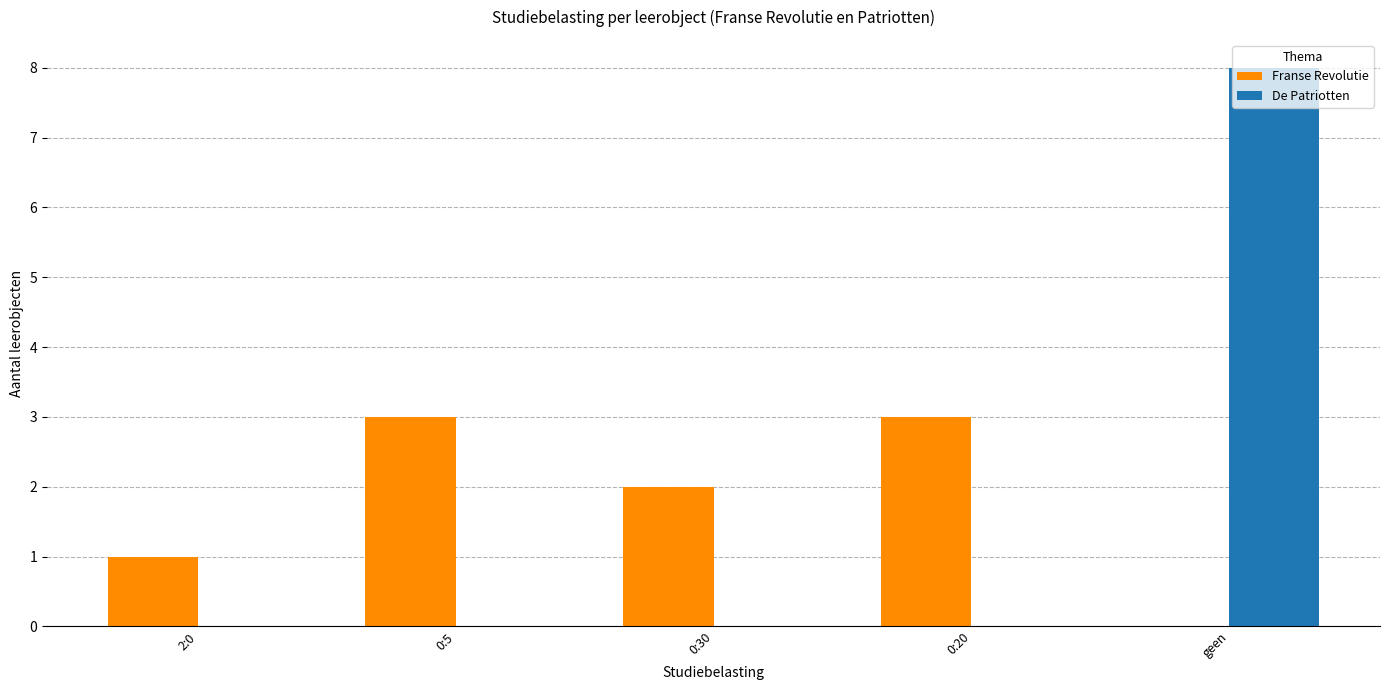

Reading left to right, extract all data points from this chart.

Franse Revolutie: 1	3	2	3	0
De Patriotten: 0	0	0	0	8